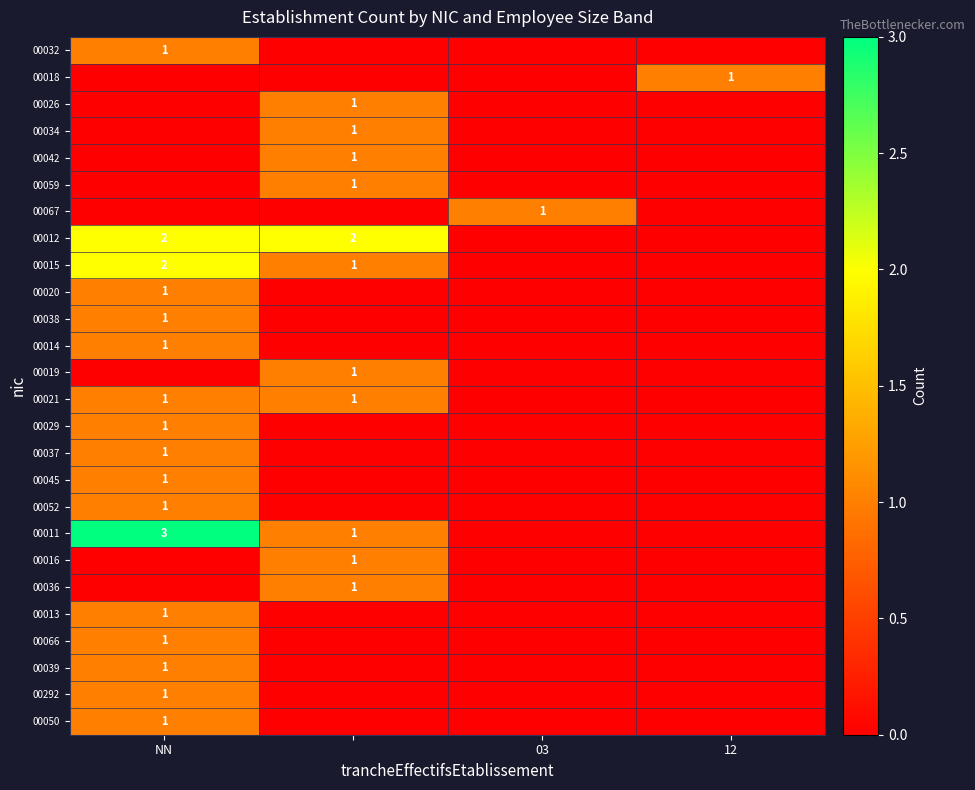

Count the 00292 values in the range 0 to 1.

4